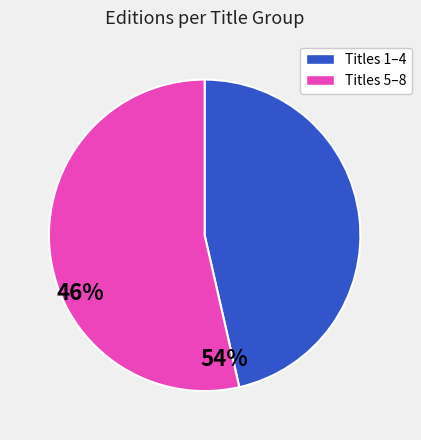

Is there any slice that represents more than half of the pie?

Yes